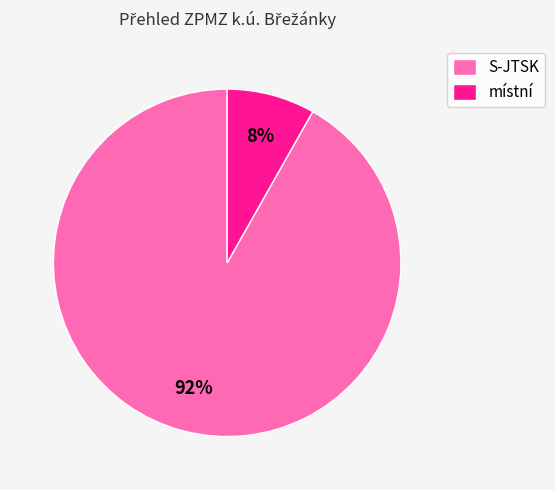

How many segments does this pie chart have?

2